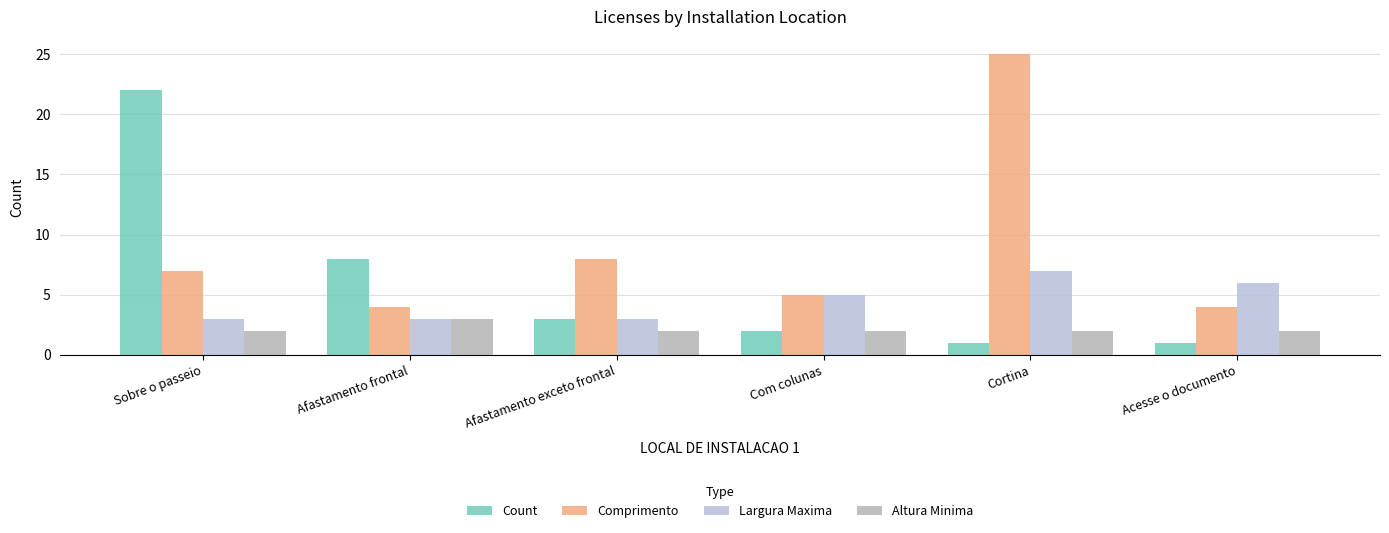

What is the difference between the Comprimento values at Afastamento frontal and Afastamento exceto frontal?

4